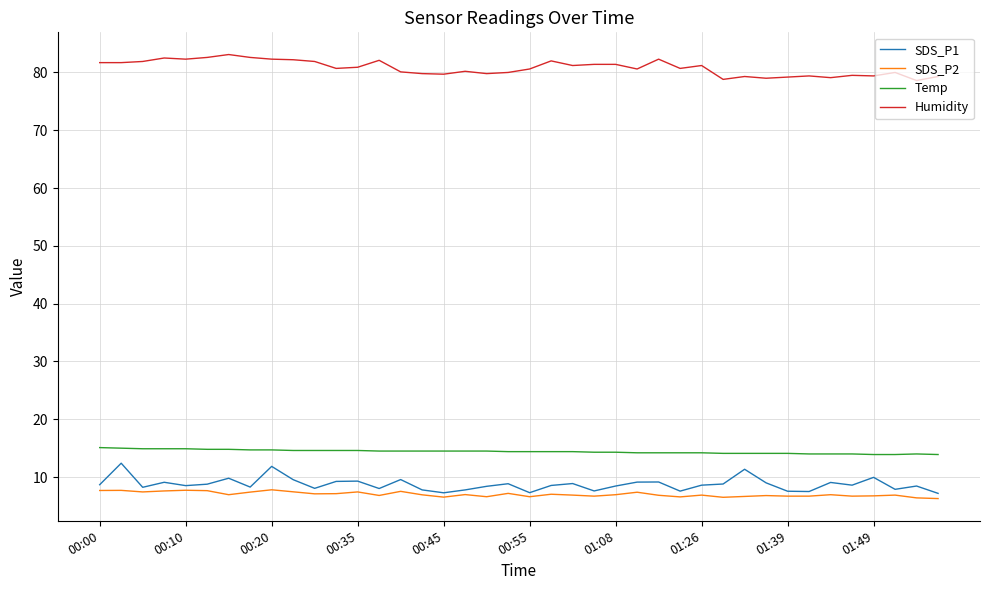

What is the average value of the Humidity series?

80.8